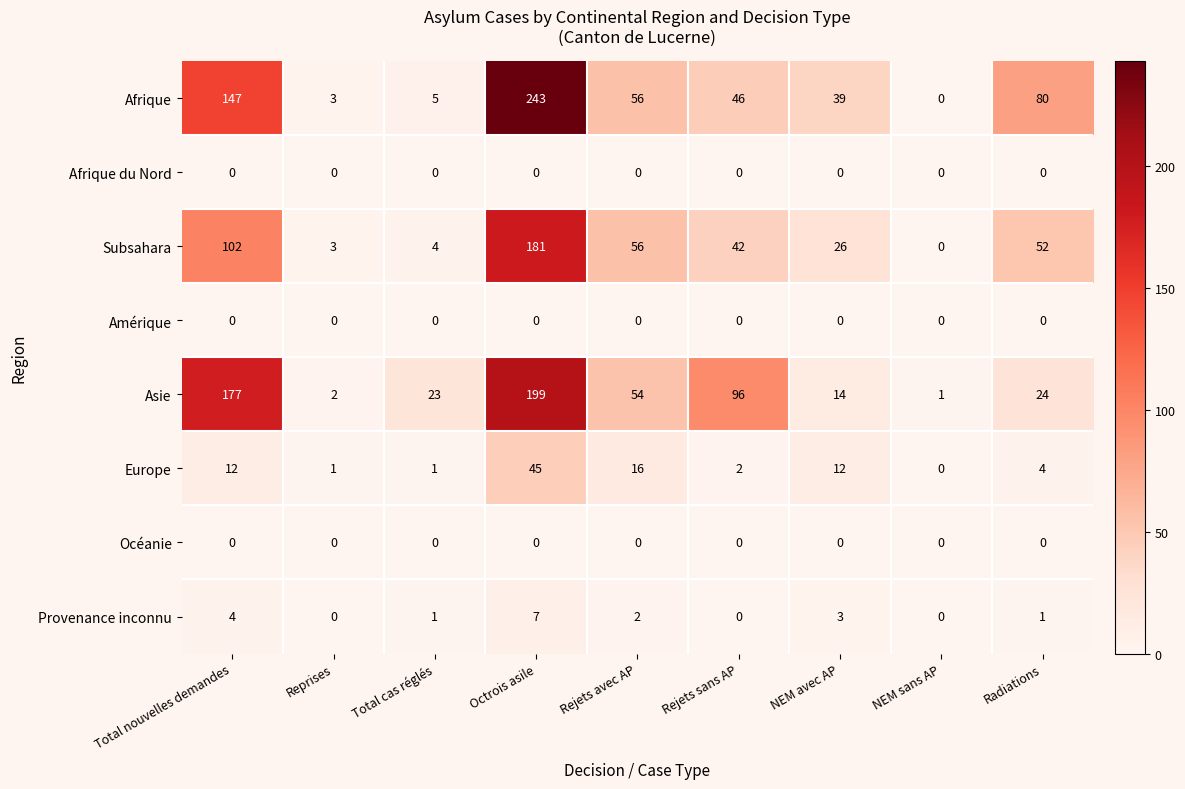

Which series has the largest range (max minus min)?

Afrique